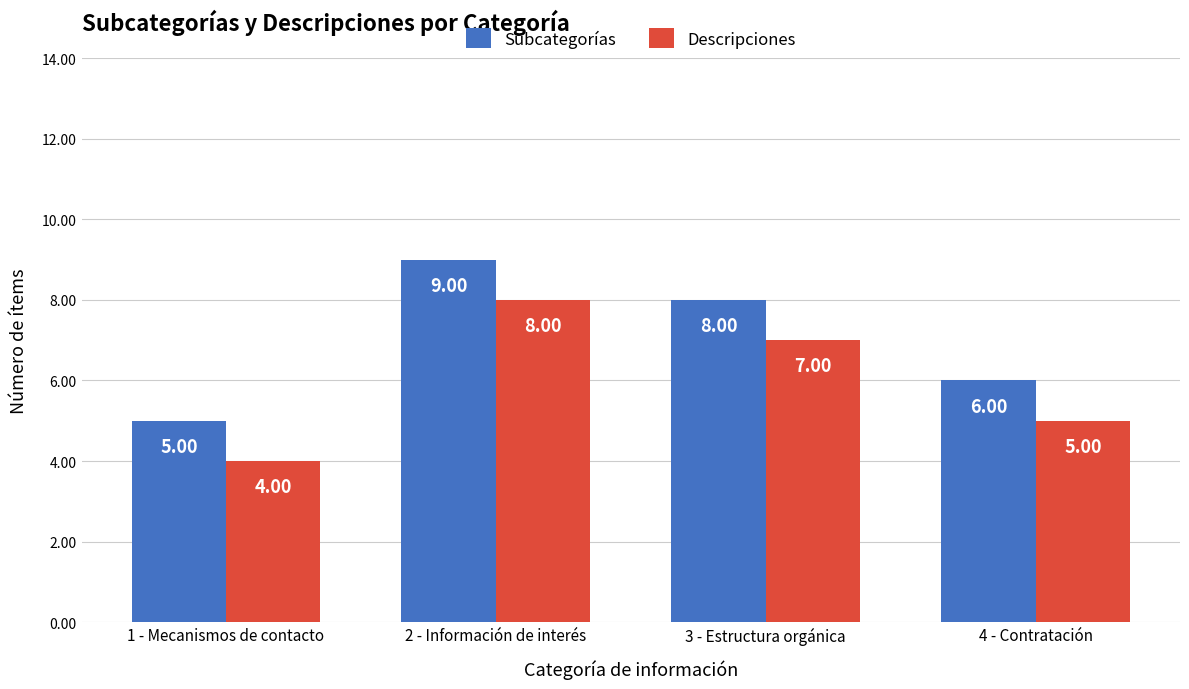

List the series in order of their peak value, lowest first.

Descripciones, Subcategorías